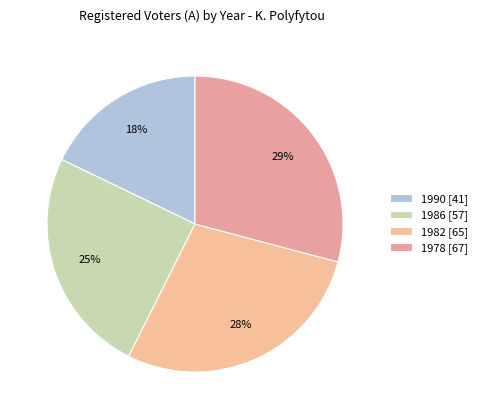

Which category has the biggest portion of the pie?

1978